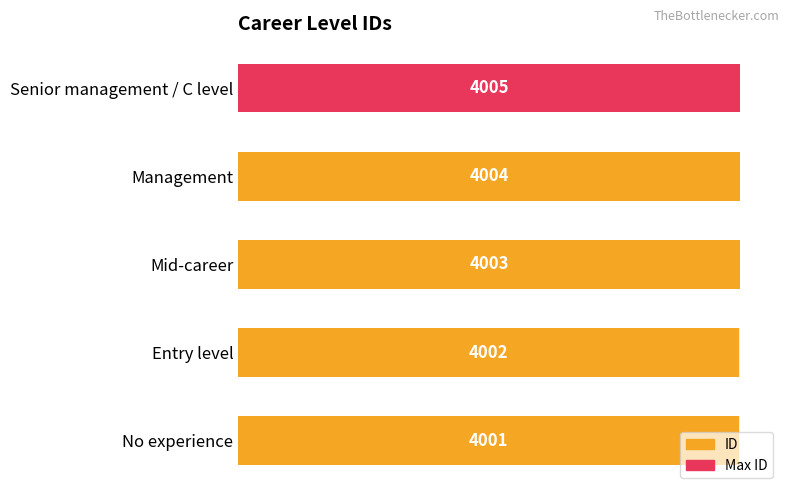

What is the value of the 1st bar from the left?

4001